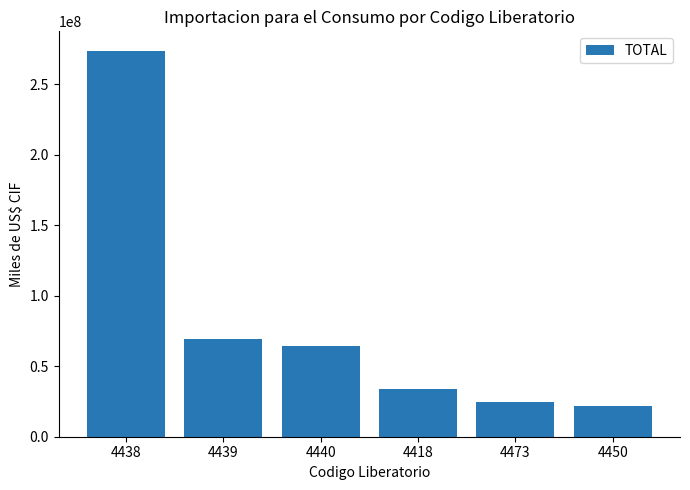

Rank the categories by value from highest to lowest.

4438, 4439, 4440, 4418, 4473, 4450